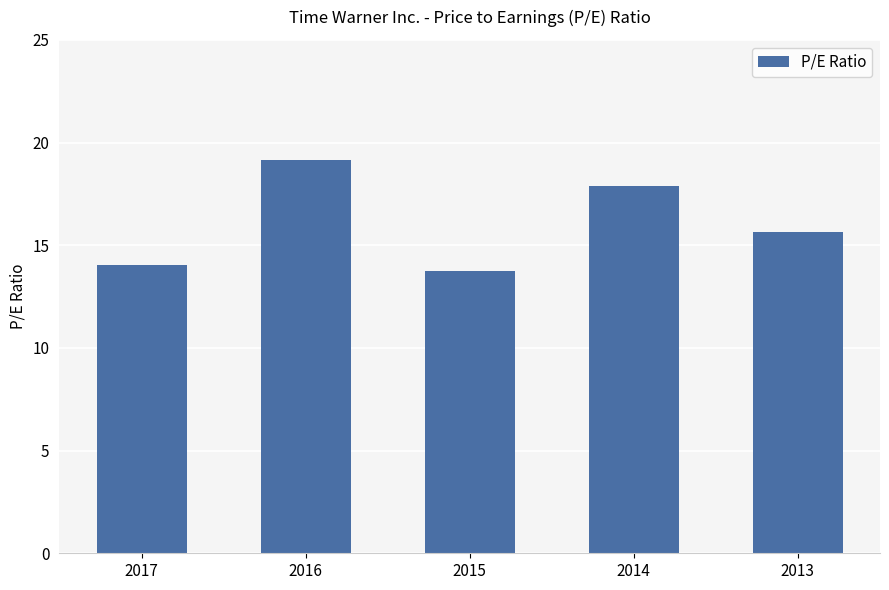

Which label corresponds to the largest value in the chart?

2016